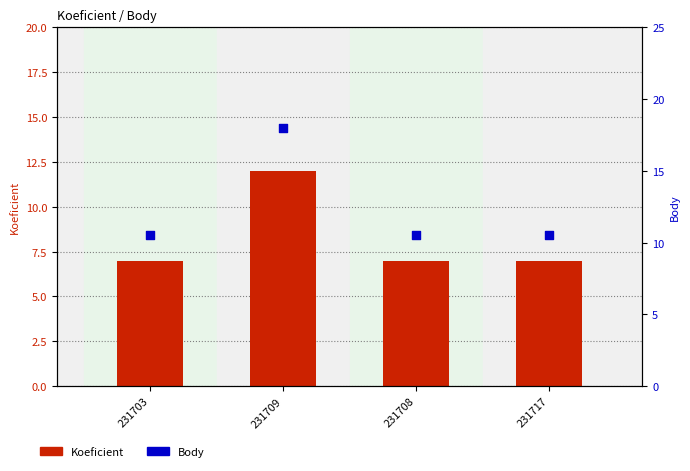

Which series contains the highest Y value?

Body